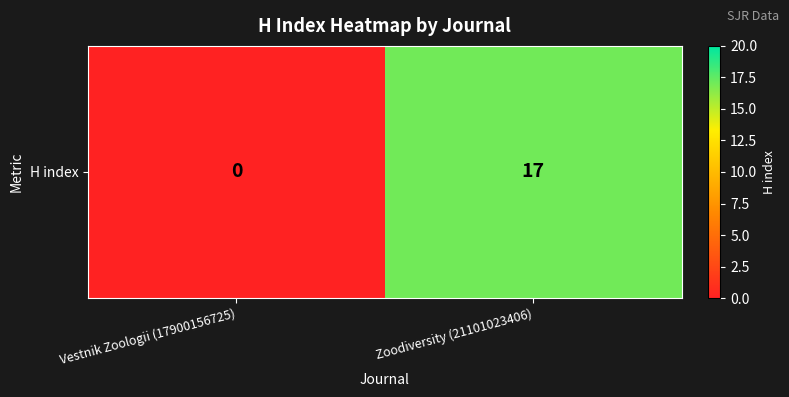

Reading right to left, extract all data points from this chart.

17	0